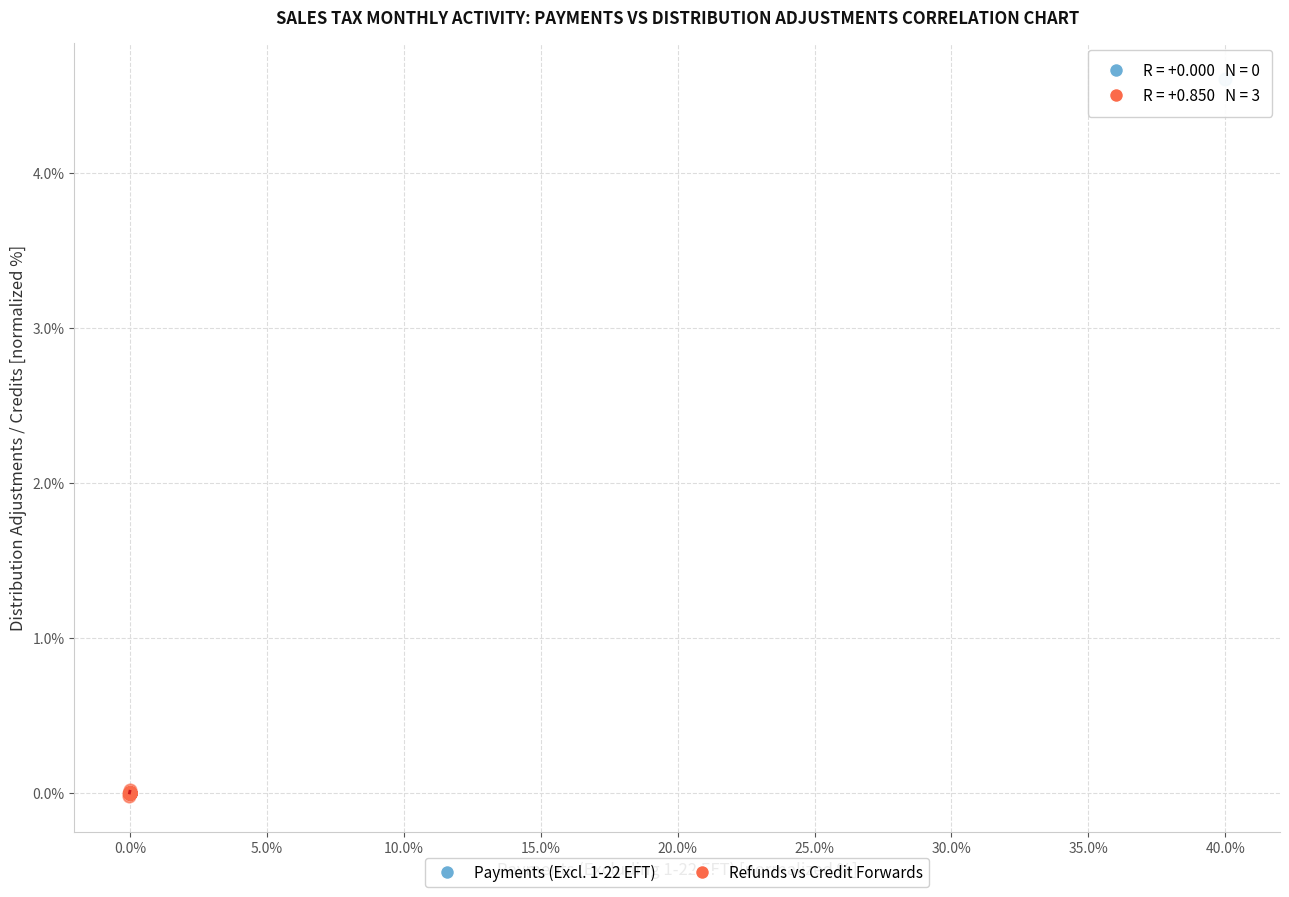

What are all the series names shown in the legend?

Payments (Excl. 1-22 EFT), Refunds vs Credit Forwards